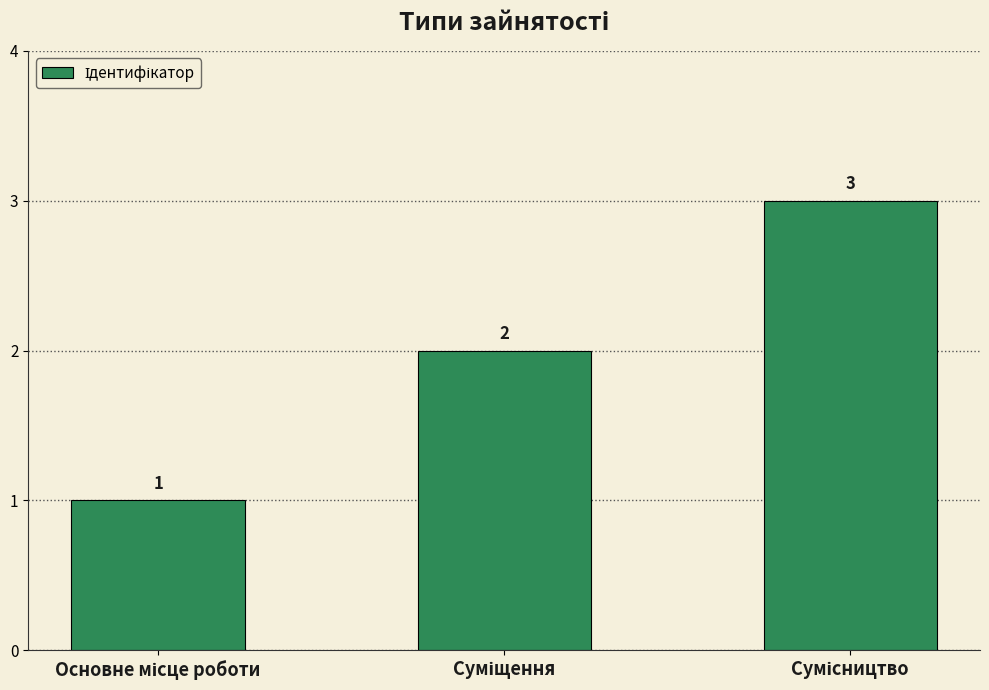

What is the value of the 1st bar from the left?

1